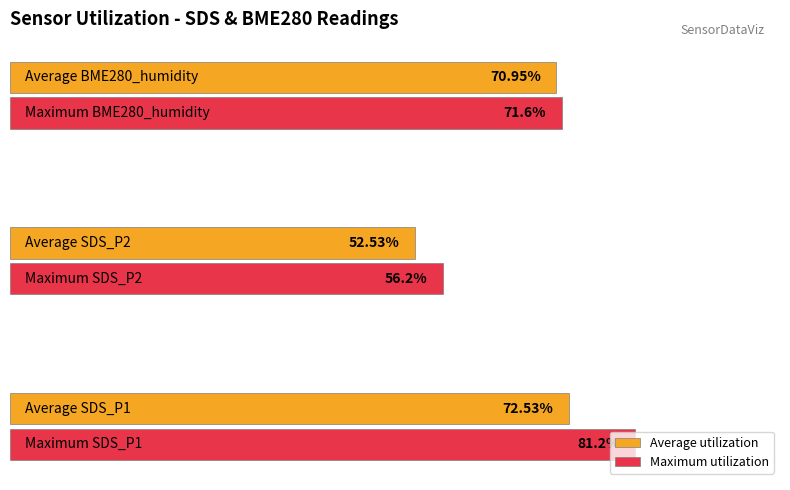

Rank the series by their maximum value, from highest to lowest.

Maximum utilization, Average utilization